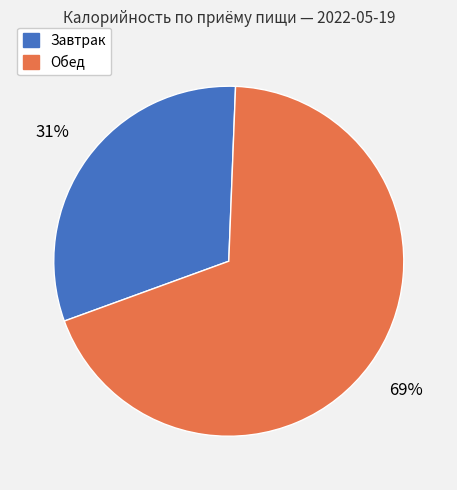

Which slice is the smallest?

Завтрак